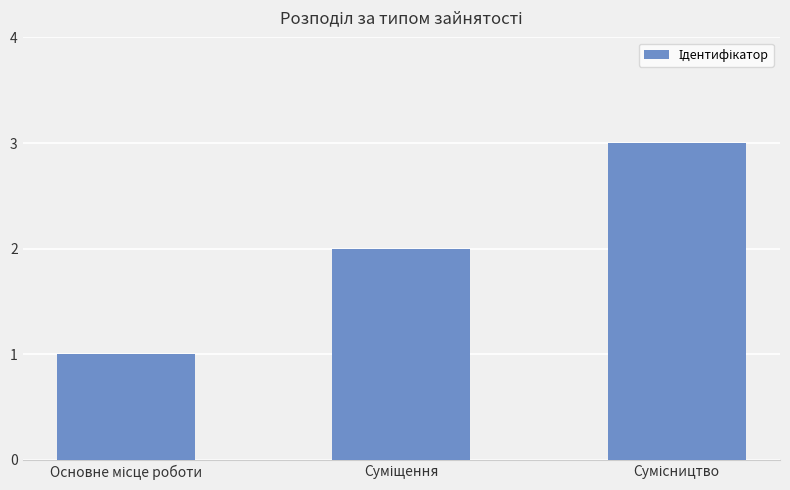

What is the value of the 1st bar from the left?

1